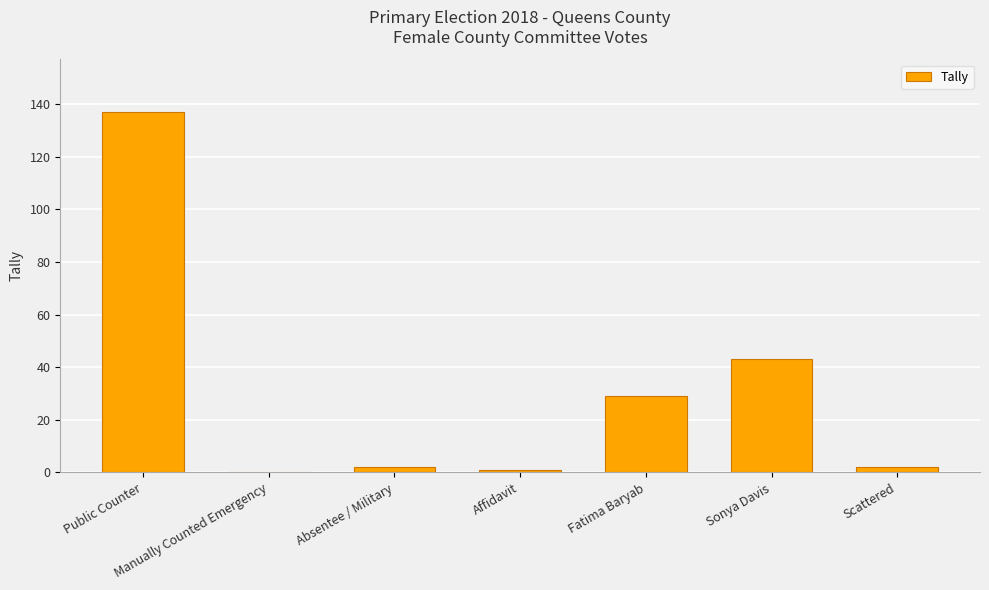

What is the sum of the values at Public Counter and Sonya Davis?

180